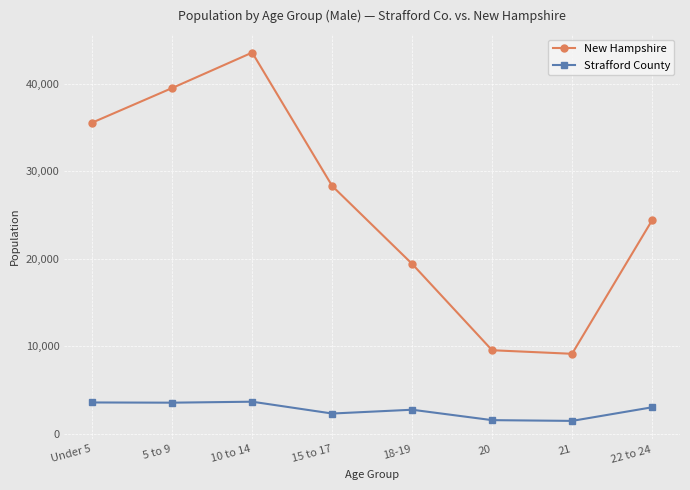

The Strafford County series shows 6495 at 10 to 14. True or false?

False